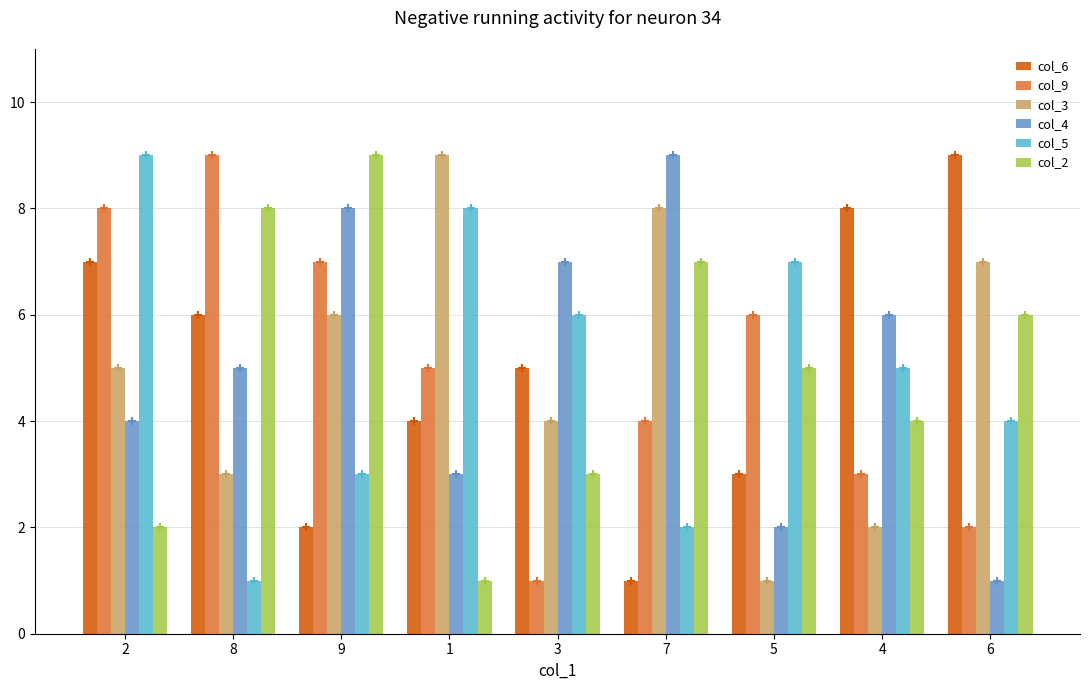

Reading left to right, transcribe all the data shown in this chart.

col_6: 7	6	2	4	5	1	3	8	9
col_9: 8	9	7	5	1	4	6	3	2
col_3: 5	3	6	9	4	8	1	2	7
col_4: 4	5	8	3	7	9	2	6	1
col_5: 9	1	3	8	6	2	7	5	4
col_2: 2	8	9	1	3	7	5	4	6